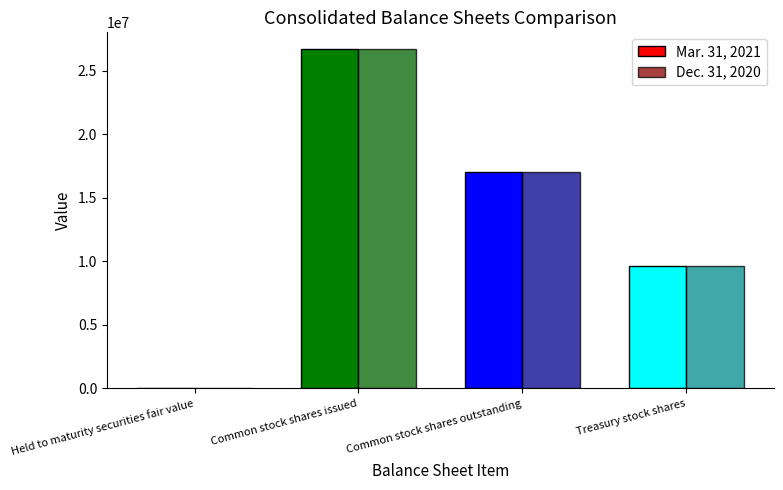

What is the total value across all series at Common stock shares issued?

53386782